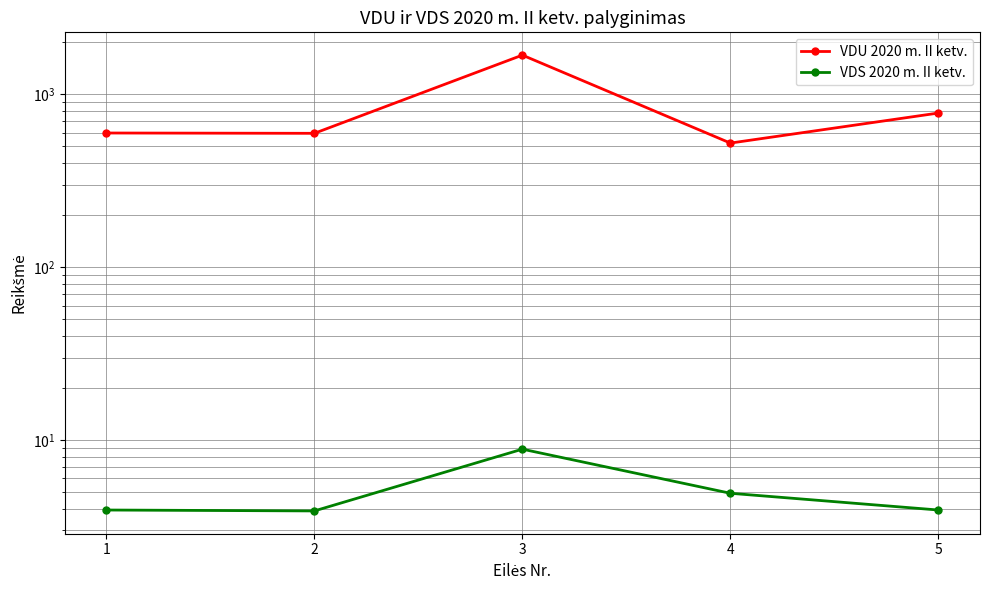

The value of VDU 2020 m. II ketv. at 2 is 595.9. True or false?

True